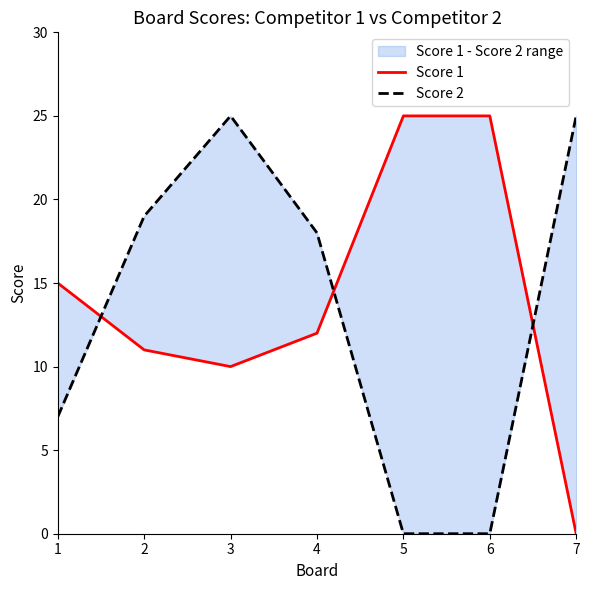

At which label is Score 2 closest to 12?

1